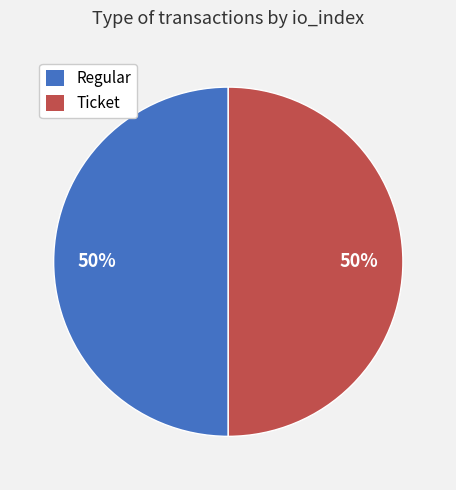

To the nearest percent, what is the average slice percentage?

50%